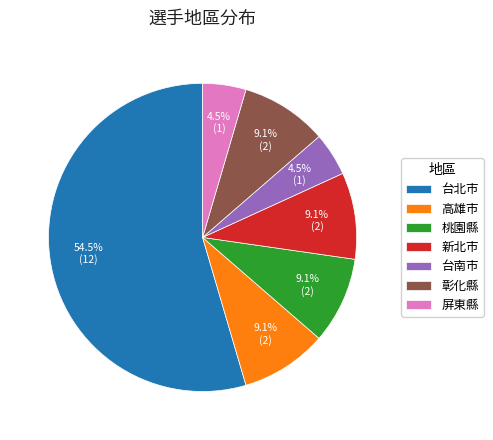

How many segments does this pie chart have?

7